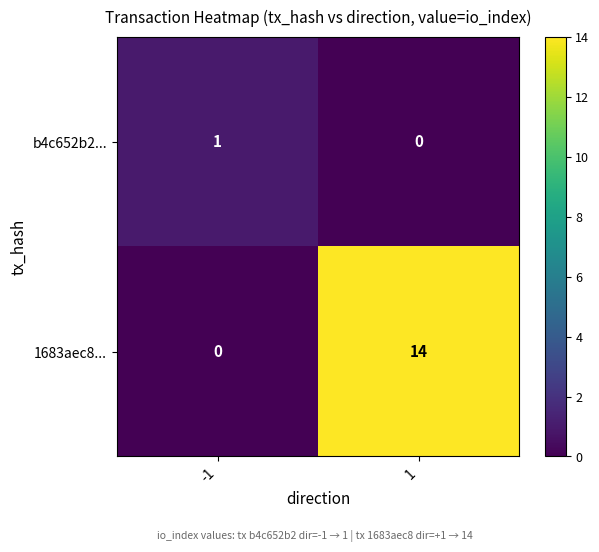

Reading left to right, list all the values displayed in this chart.

b4c652b2...: -1=1	1=0
1683aec8...: -1=0	1=14